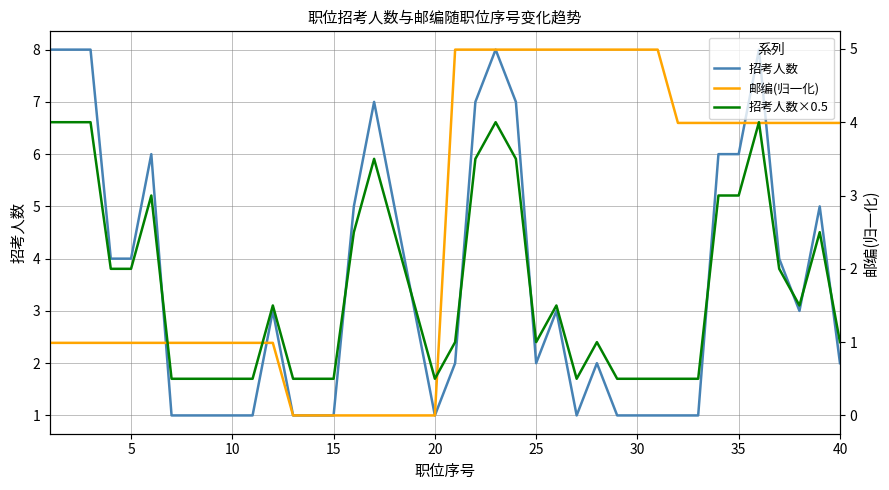

Which series ends up on top after the final intersection of 招考人数 and 邮编(归一化)?

邮编(归一化)